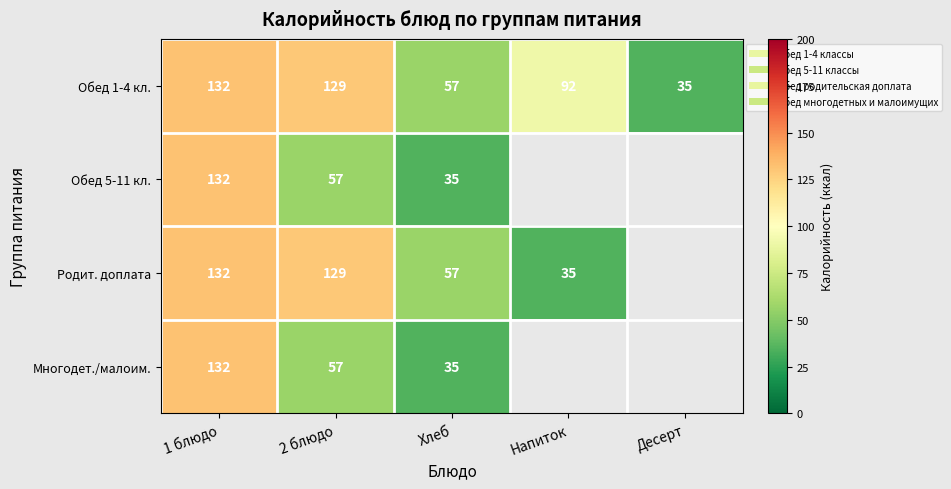

Is the value of Обед 5-11 кл. at Хлеб greater than the value of Родит. доплата at Хлеб?

No